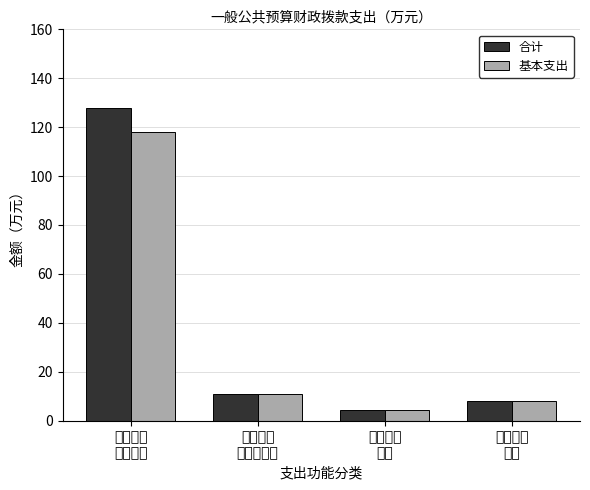

Rank the series by their maximum value, from lowest to highest.

基本支出, 合计